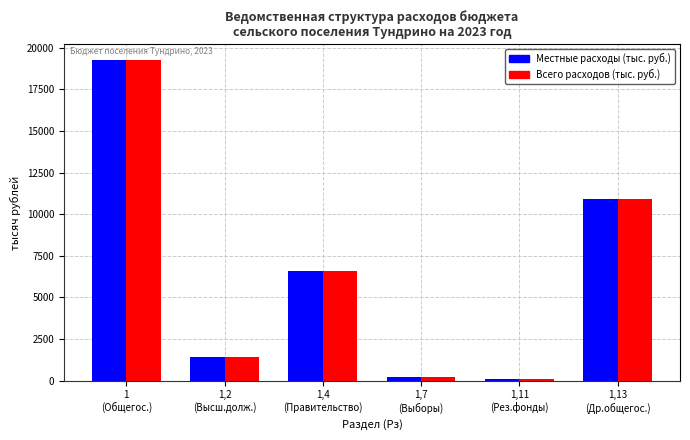

Reading right to left, extract all data points from this chart.

Местные расходы (тыс. руб.): 1,13
(Др.общегос.)=10940.9	1,11
(Рез.фонды)=100.0	1,7
(Выборы)=200.0	1,4
(Правительство)=6613.3	1,2
(Высш.долж.)=1408.7	1
(Общегос.)=19262.9
Всего расходов (тыс. руб.): 1,13
(Др.общегос.)=10940.9	1,11
(Рез.фонды)=100.0	1,7
(Выборы)=200.0	1,4
(Правительство)=6613.3	1,2
(Высш.долж.)=1408.7	1
(Общегос.)=19262.9